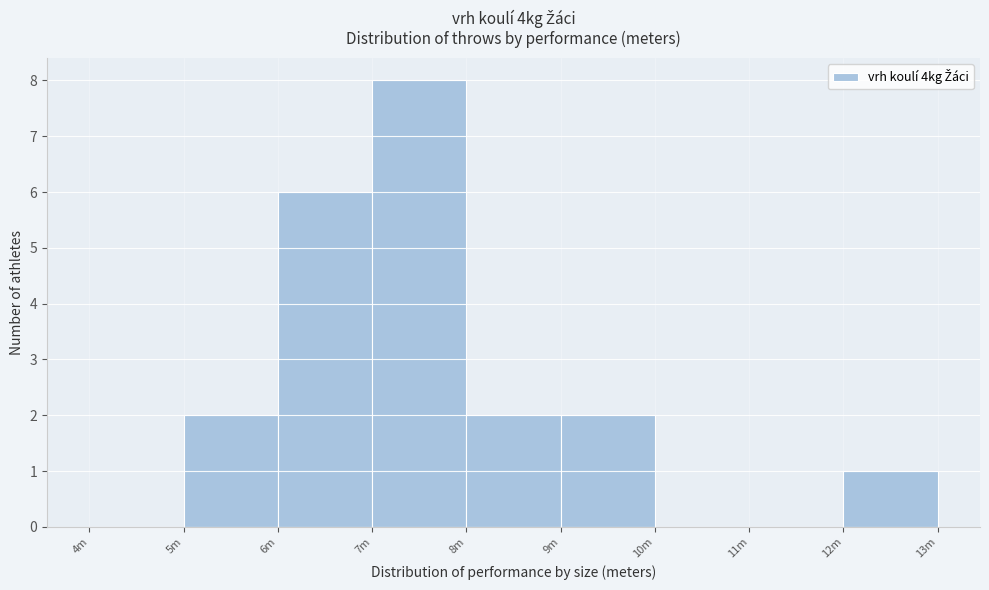

Reading left to right, what are all the values shown in this chart?

4m=0	5m=2	6m=6	7m=8	8m=2	9m=2	10m=0	11m=0	12m=1